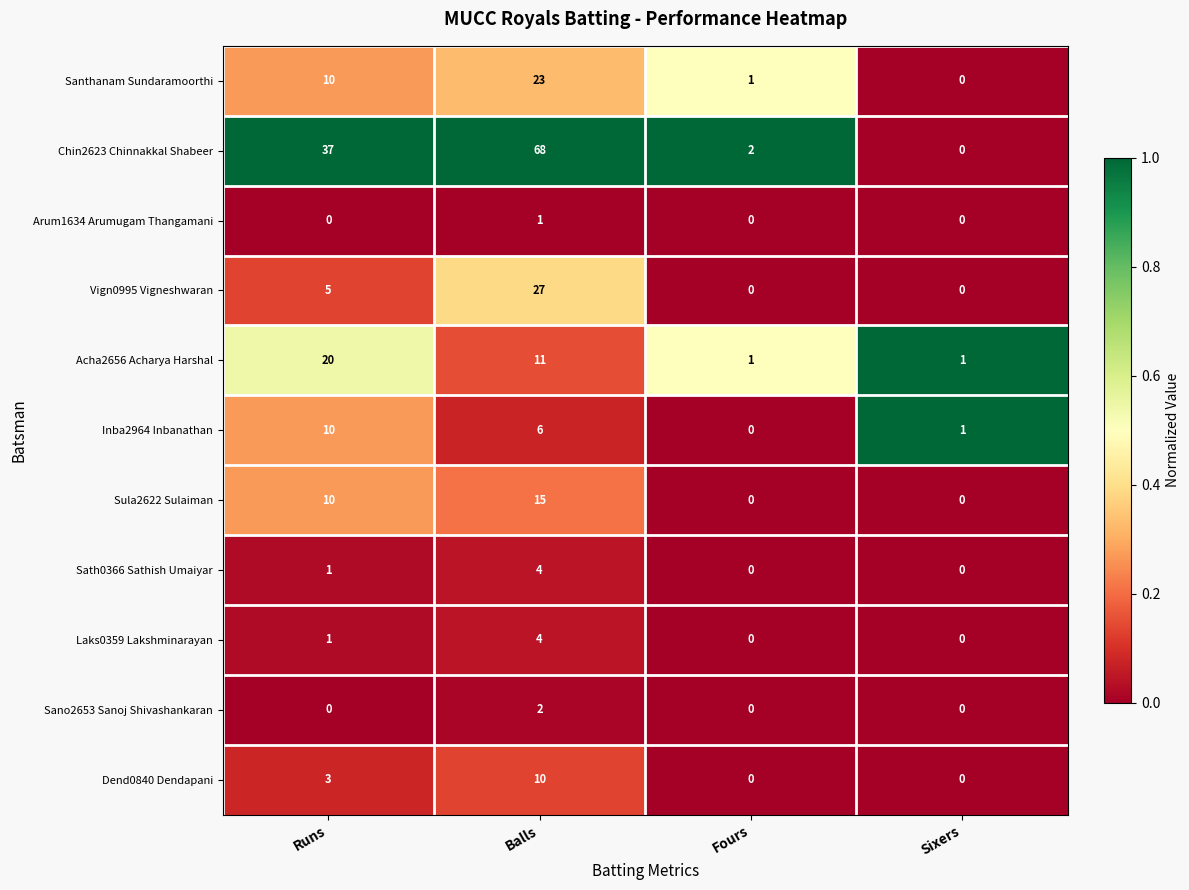

How many positive values does the Arum1634 Arumugam Thangamani series have?

1